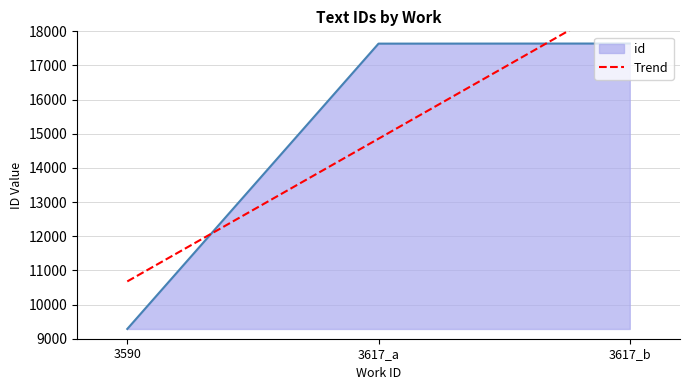

What is the sum of all values?

44569.0